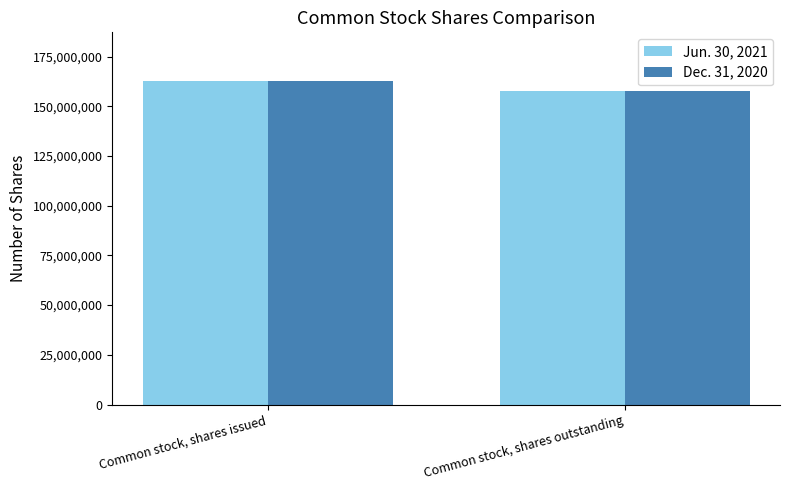

At which category is the sum across all series the highest?

Common stock, shares issued